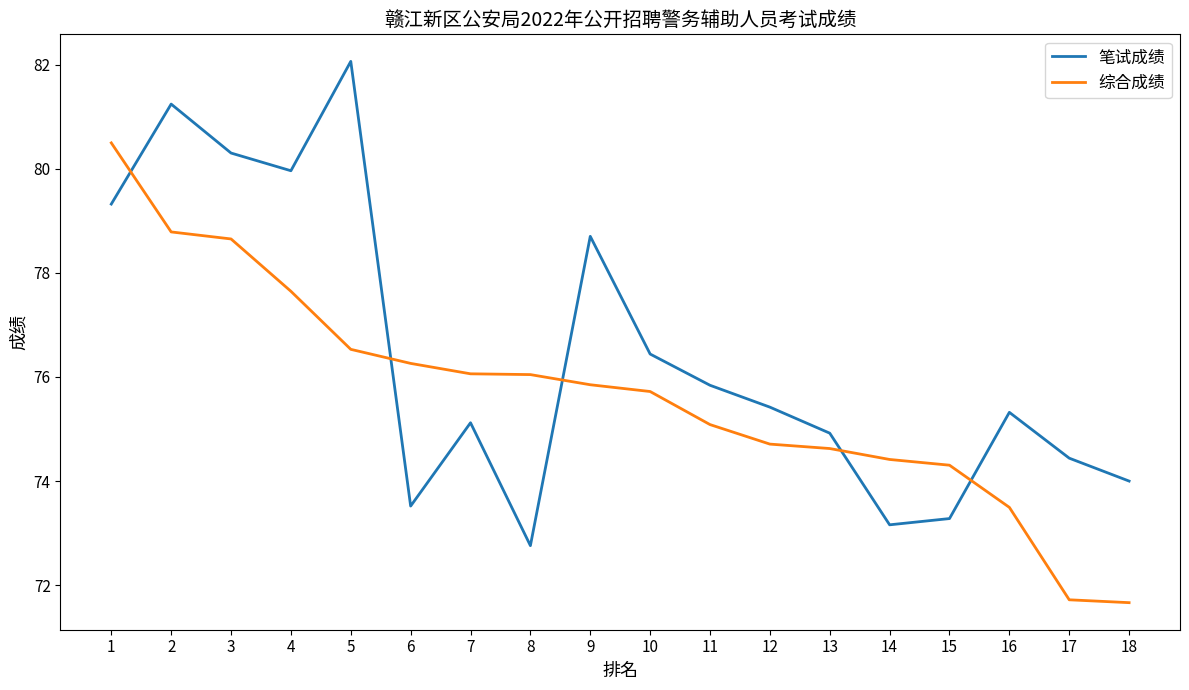

The 综合成绩 series shows 76.1 at 7. True or false?

True